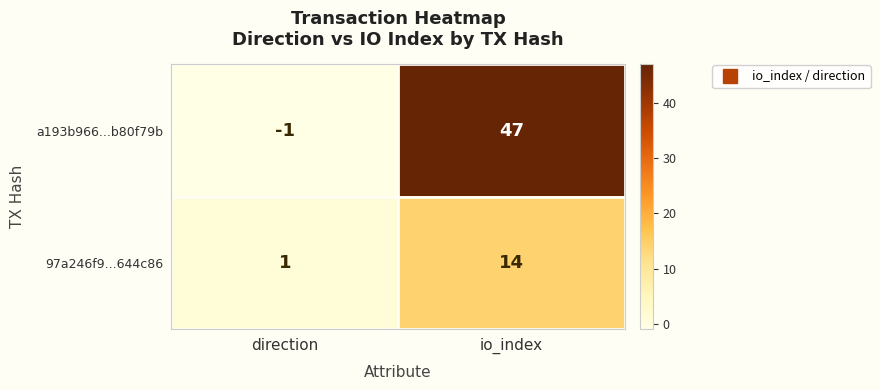

At which category is the sum across all series the highest?

io_index